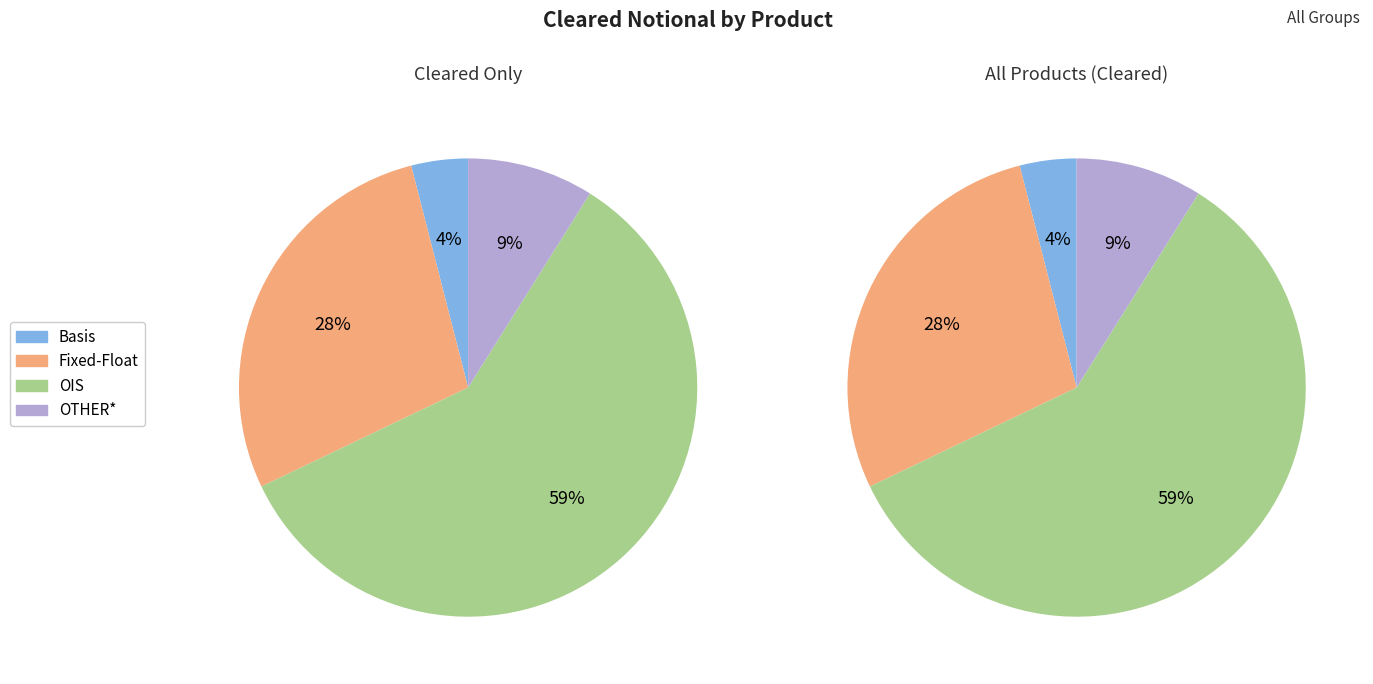

Between Fixed-Float and Basis, which is larger?

Fixed-Float